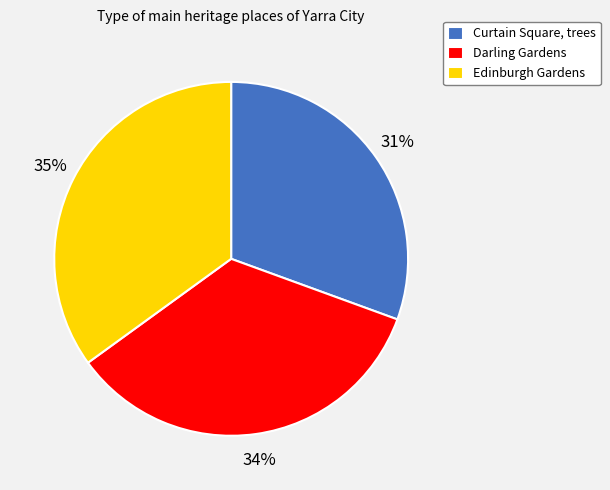

What is the smallest slice in the pie chart?

Curtain Square, trees